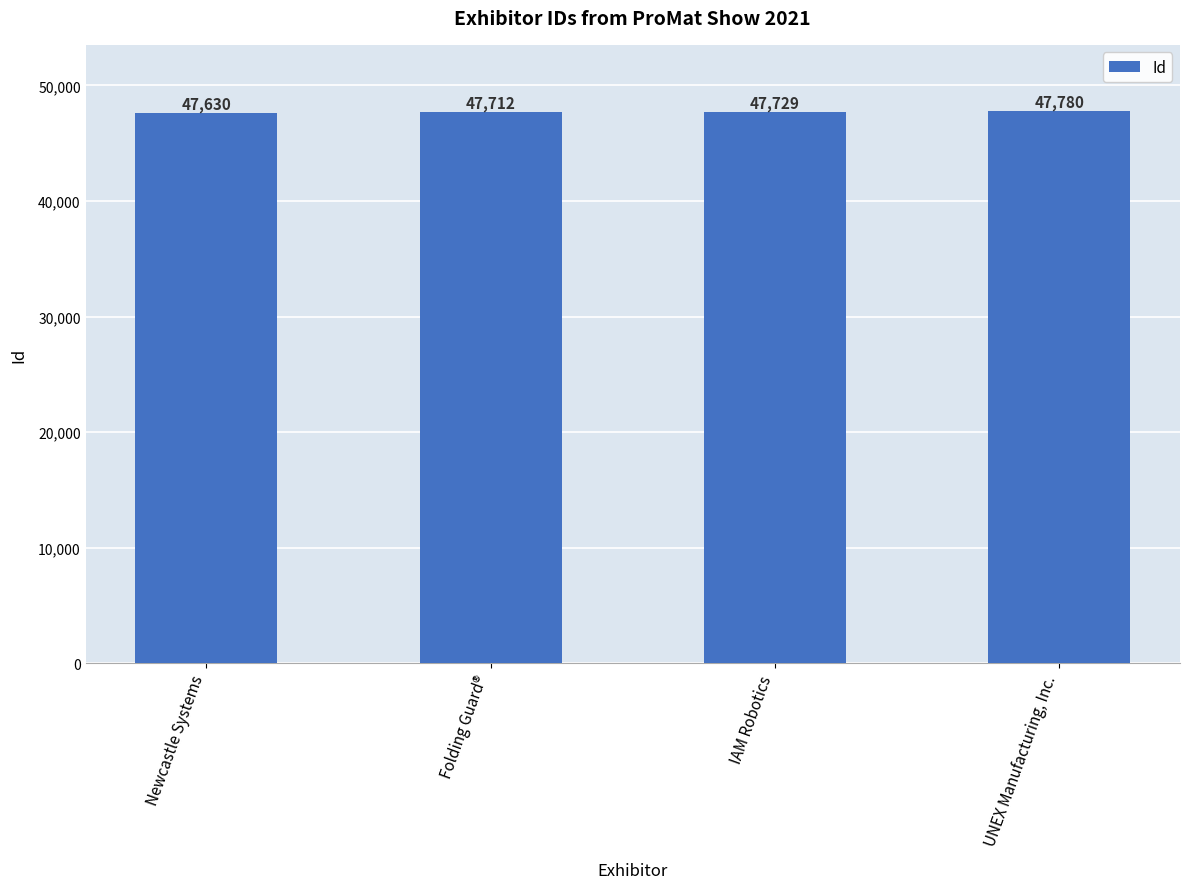

How many values are between 47712 and 47780?

3